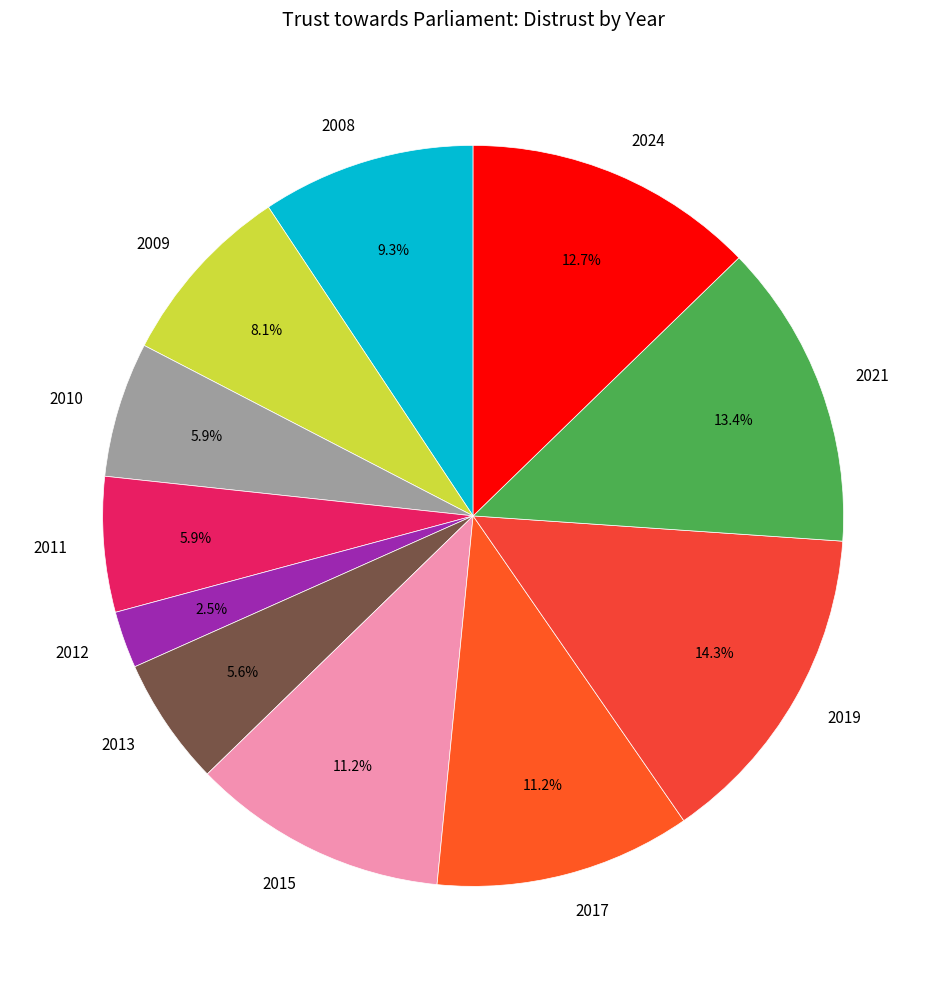

Approximately how many times larger is the value at 2017 compared to 2024?

0.9